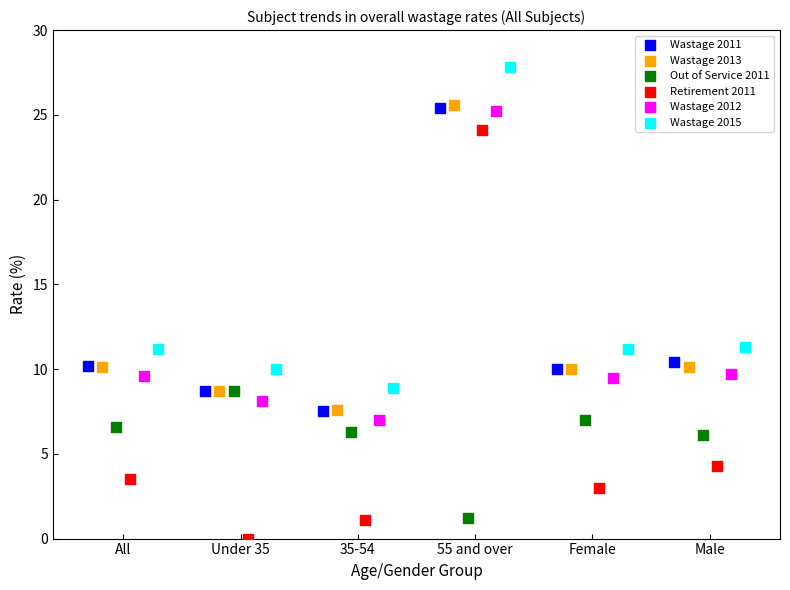

Which series has the widest spread of Y values?

Retirement 2011